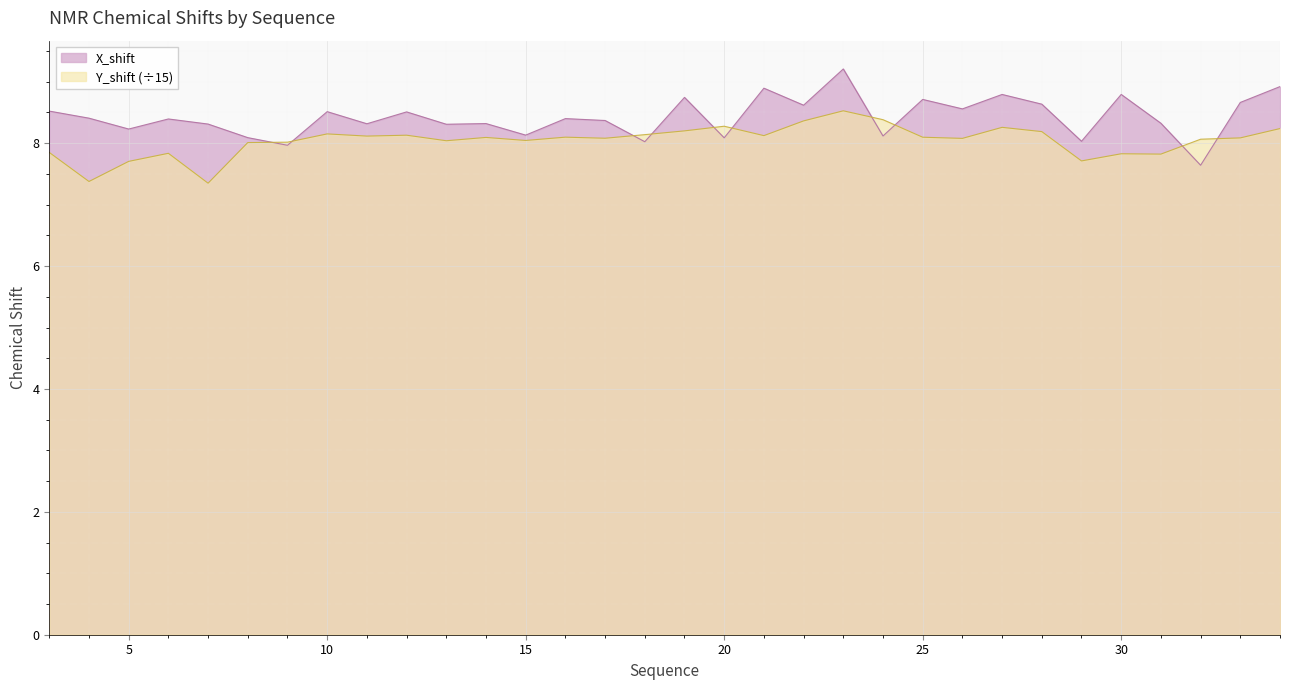

Which series has the largest range (max minus min)?

X_shift